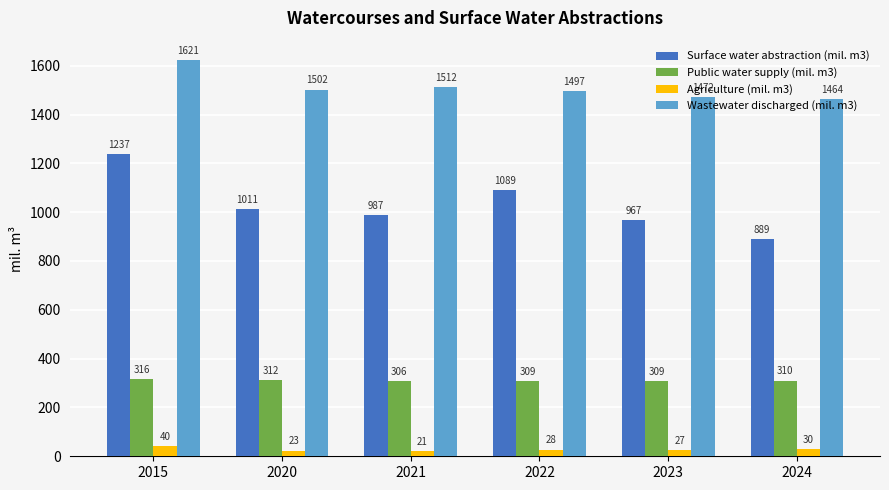

What is the value of the Wastewater discharged (mil. m3) bar at the 3rd from the left?

1512.0